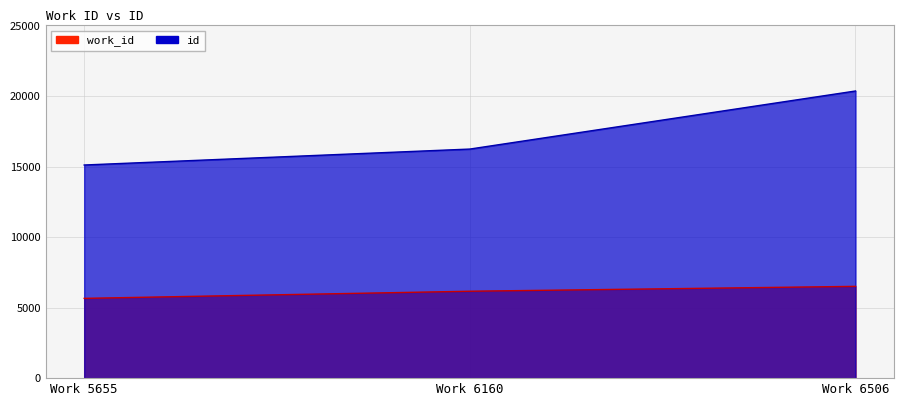

Rank the series by their maximum value, from lowest to highest.

work_id, id